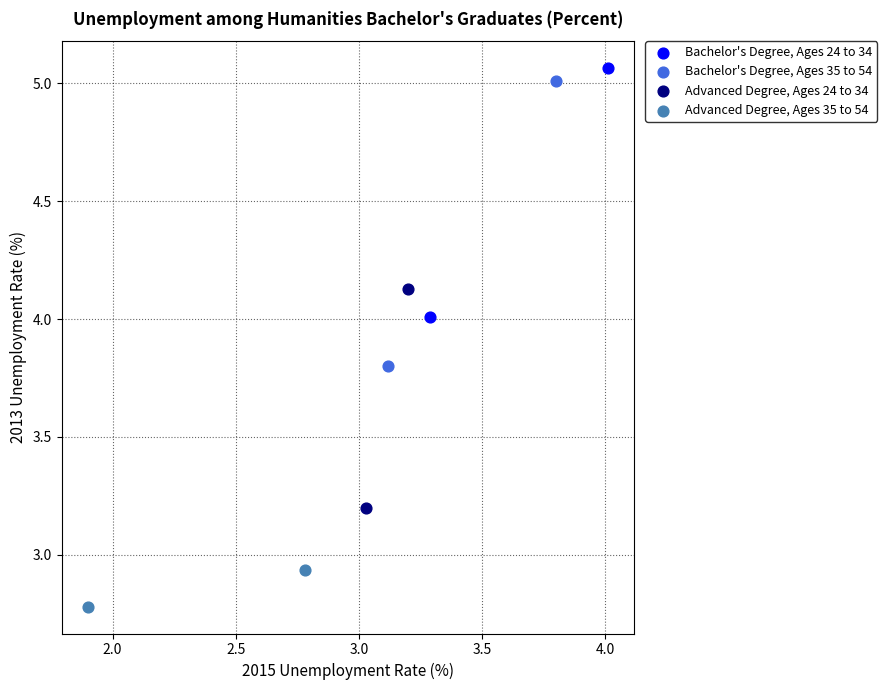

What are all the series names shown in the legend?

Bachelor's Degree, Ages 24 to 34, Bachelor's Degree, Ages 35 to 54, Advanced Degree, Ages 24 to 34, Advanced Degree, Ages 35 to 54